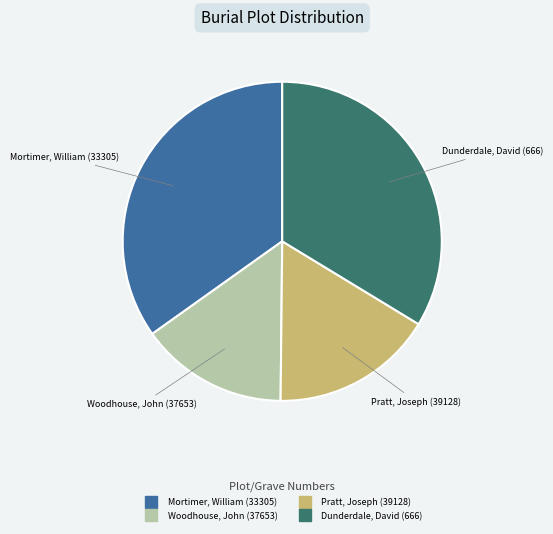

Do Woodhouse, John (37653) and Pratt, Joseph (39128) together represent more than half of the pie?

No